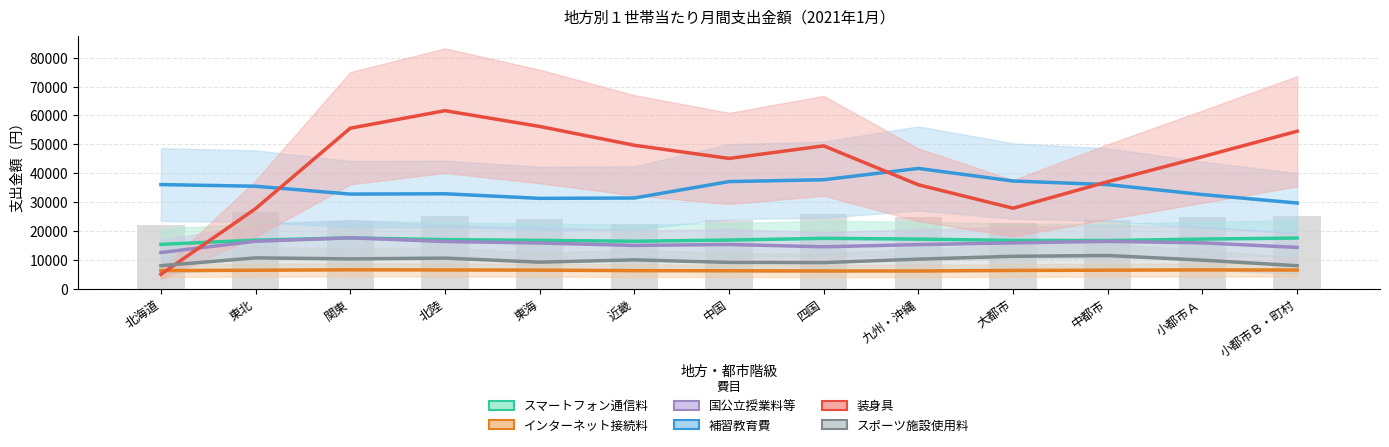

What is the difference between the 国公立授業料等 values at 北海道 and 北陸?

3810.7